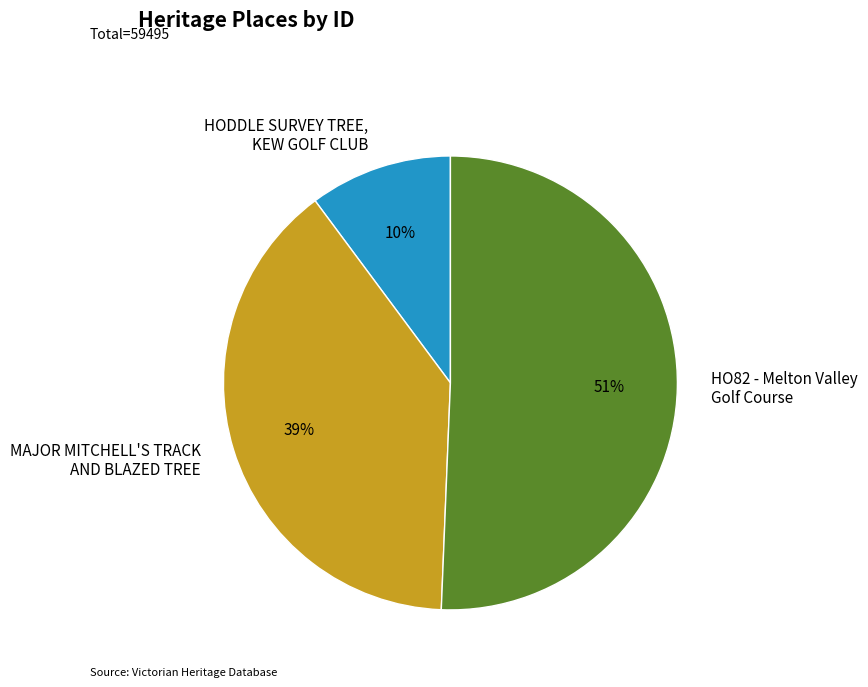

To the nearest percent, what percentage of the pie is HODDLE SURVEY TREE, KEW GOLF CLUB?

10%